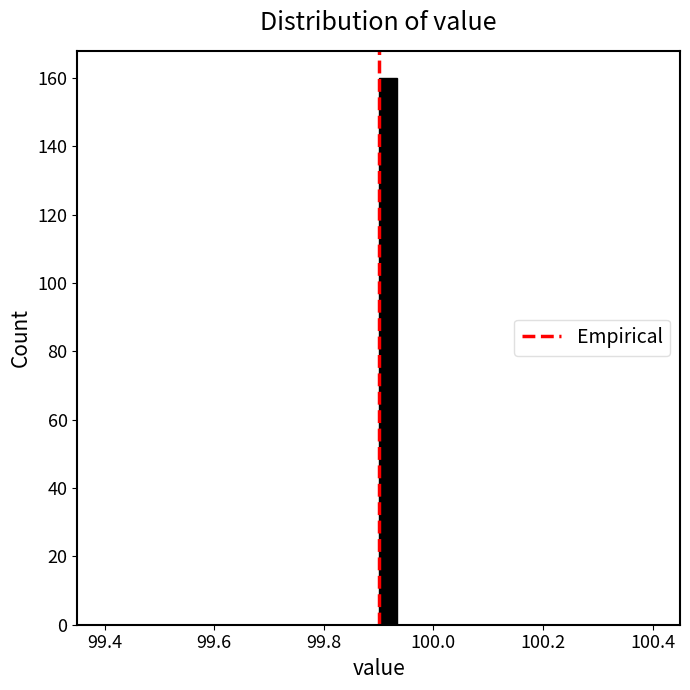

Around what value on the x-axis is the tallest bar? Give the approximate position of its centre, as read against the axis.

99.92